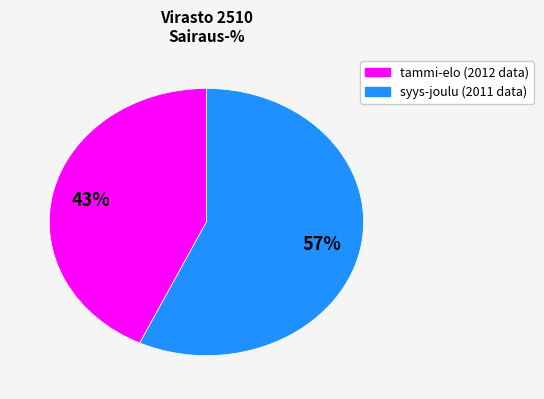

Does any single category account for the majority?

Yes